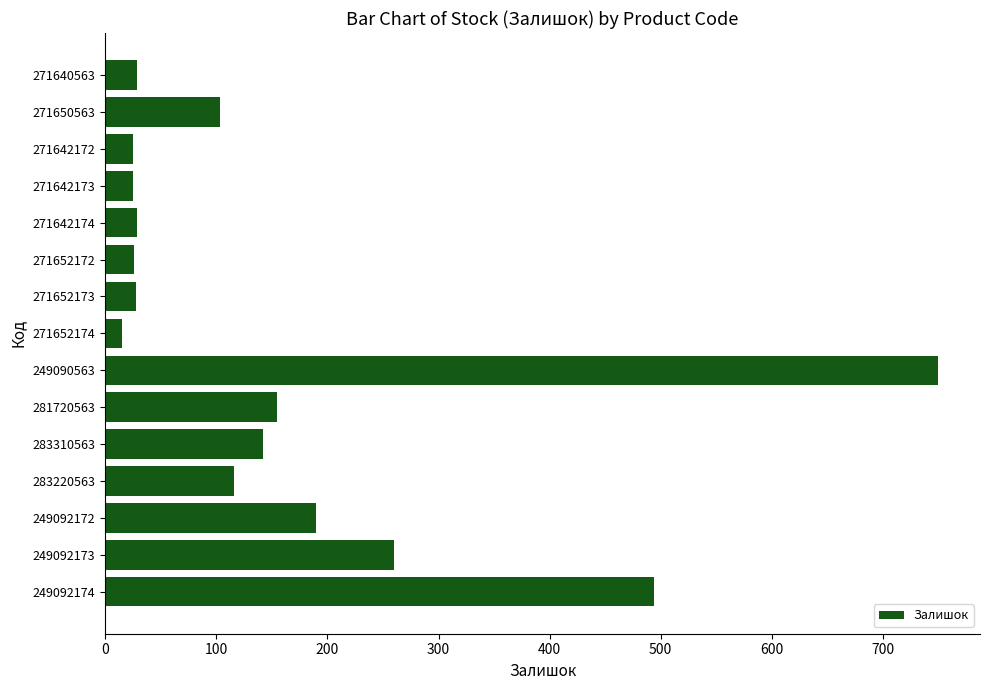

What is the greatest value displayed?

750